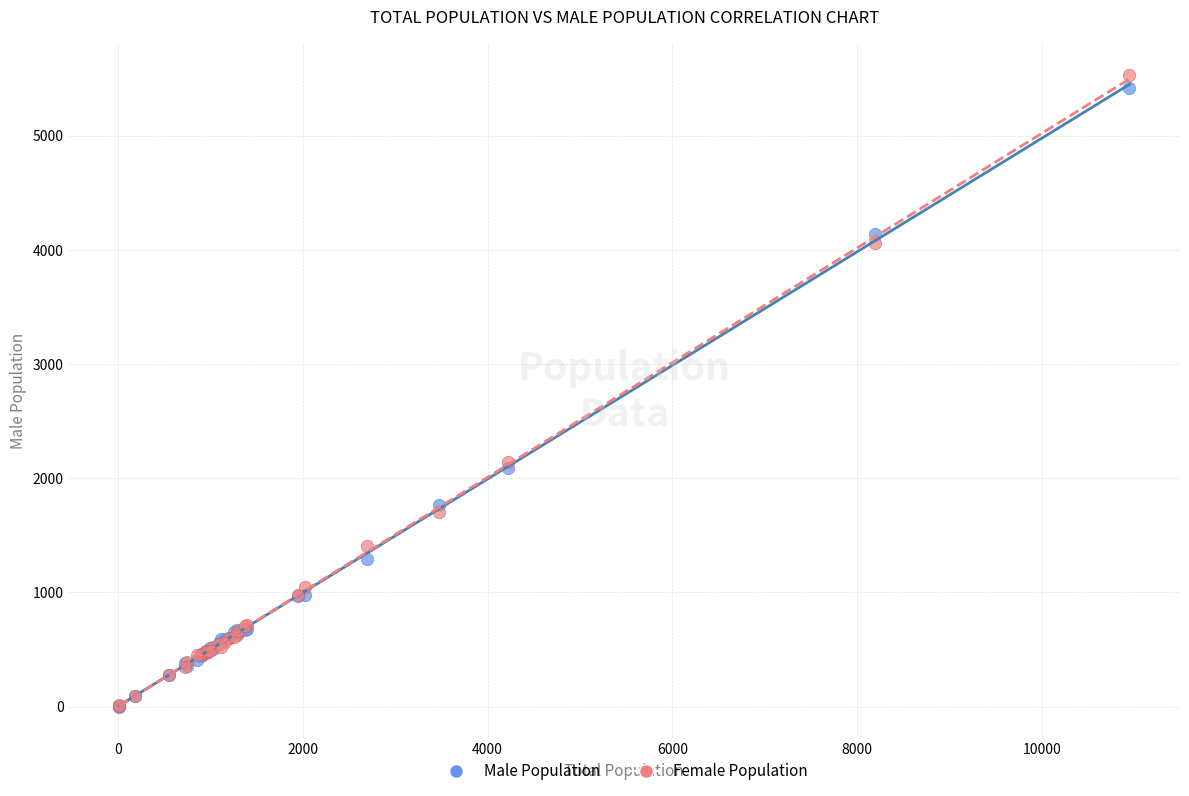

What are all the series names shown in the legend?

Male Population, Female Population